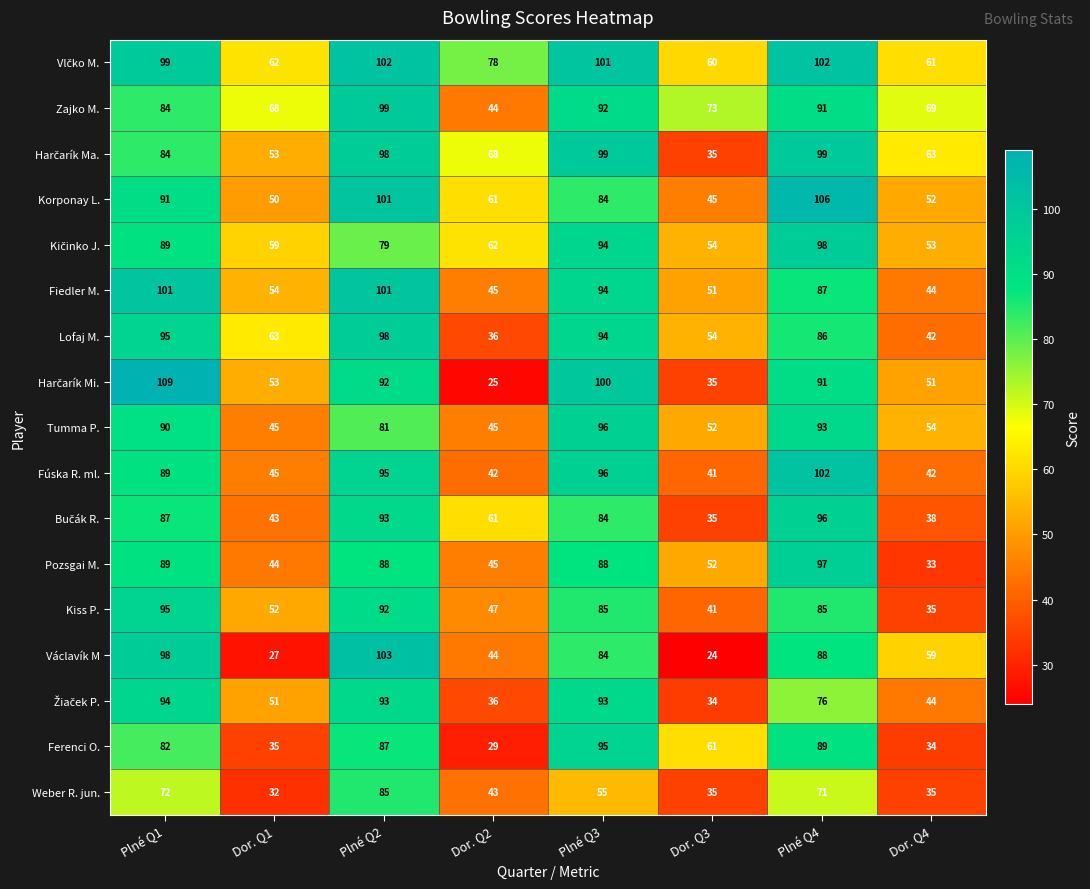

Which series changed the most between Dor. Q1 and Plné Q2?

Václavík M